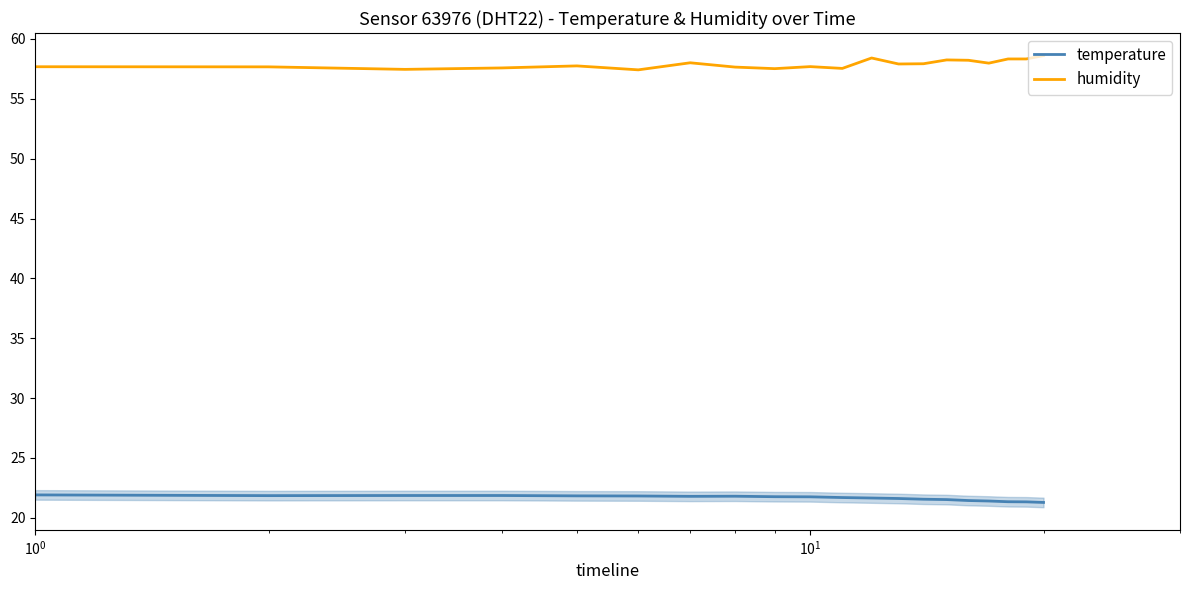

What is the minimum value for temperature?

21.3